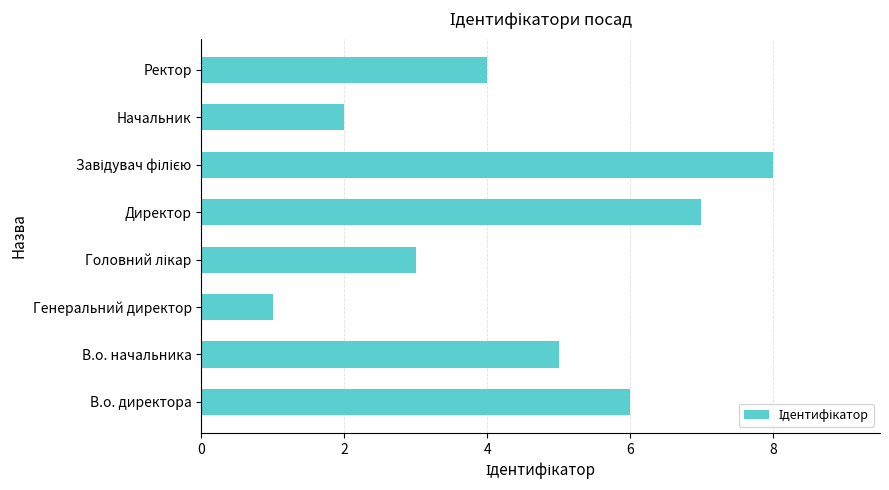

What is the maximum value shown in the chart?

8